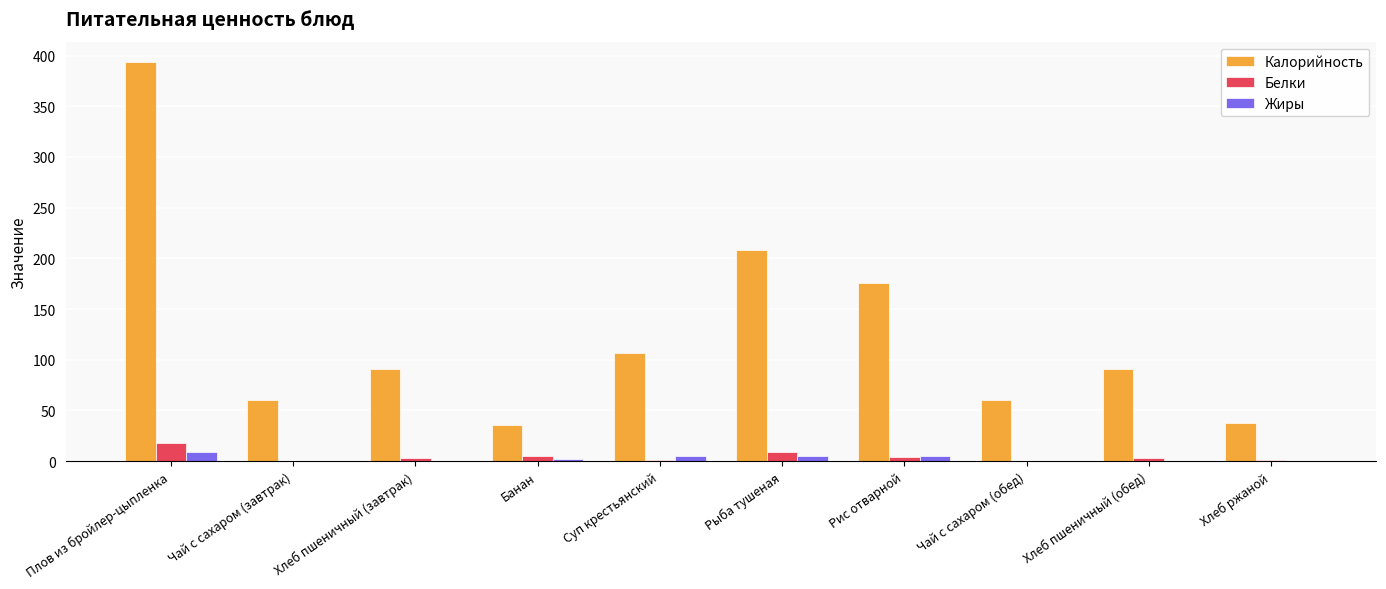

True or false: Жиры has a value of 0.0 at Чай с сахаром (обед).

True